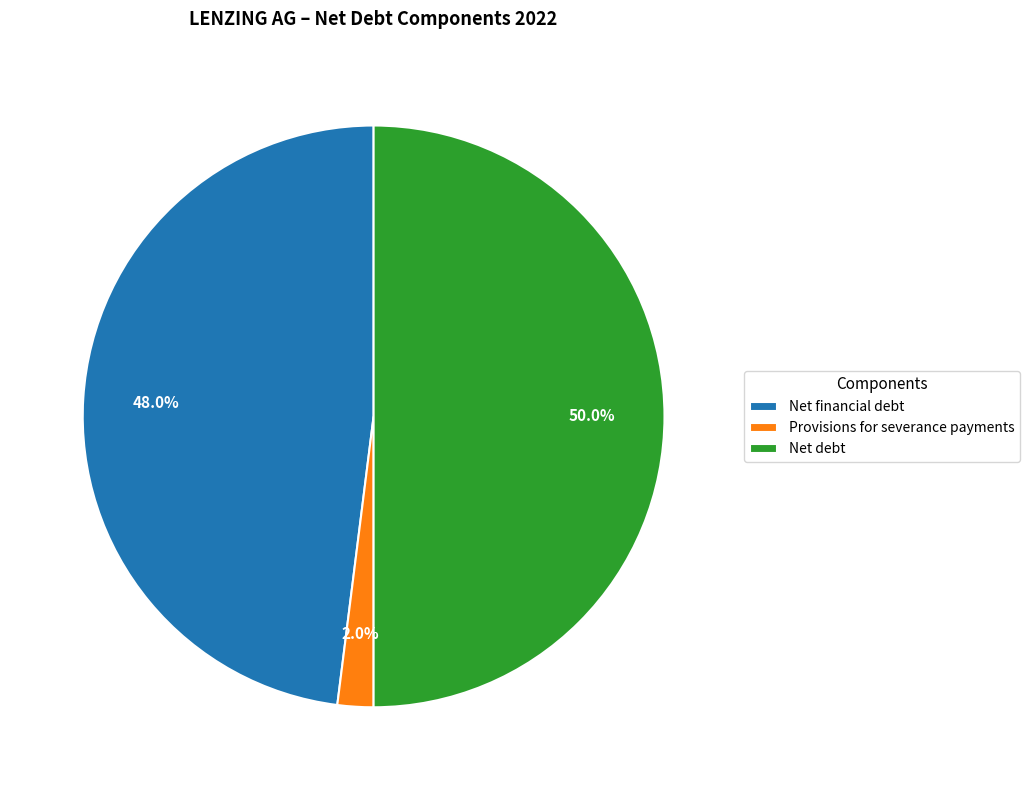

To the nearest percent, what is the average slice percentage?

33%